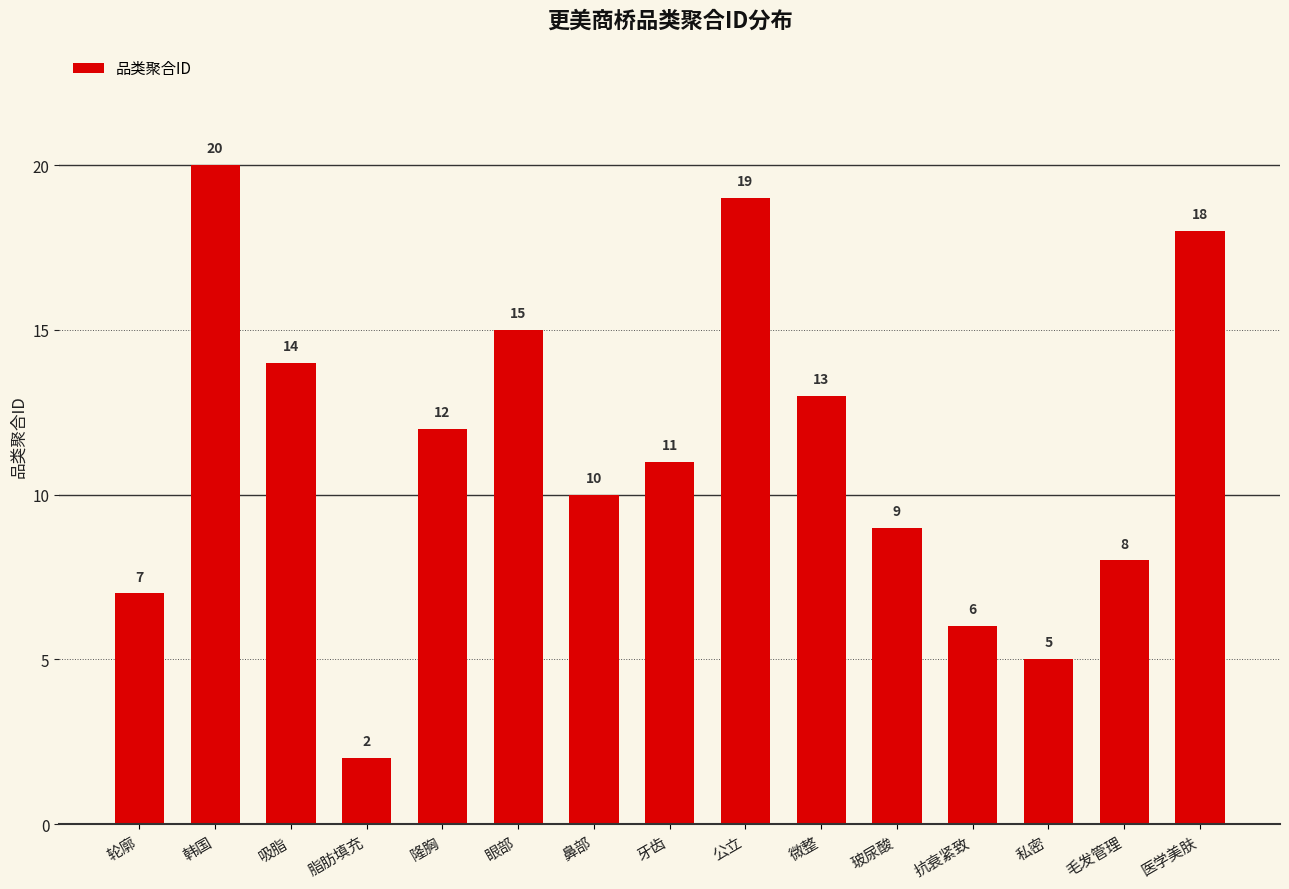

Does the chart contain stacked bars?

No